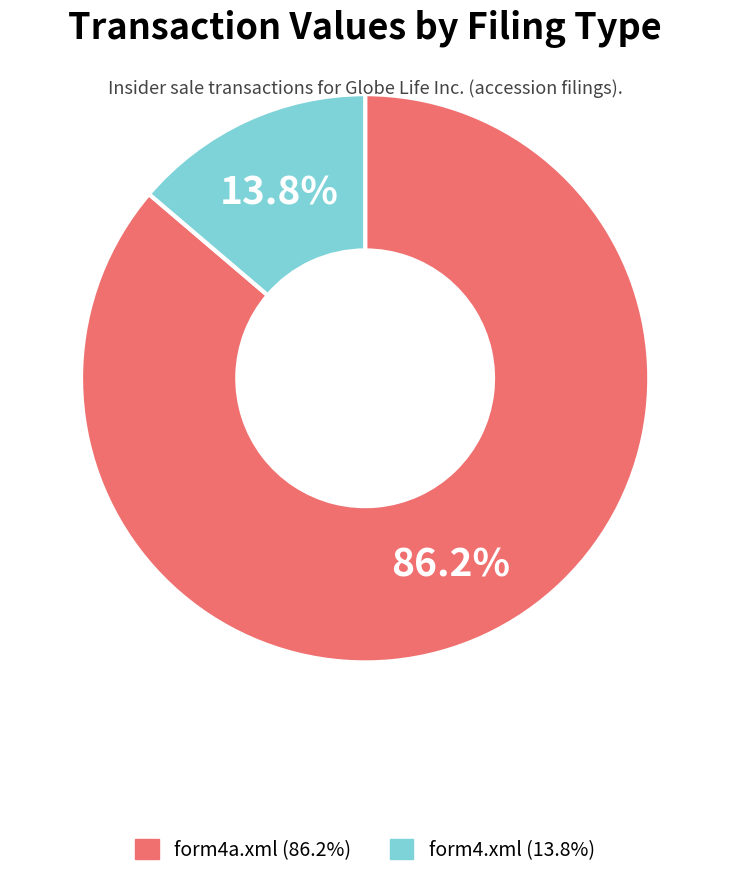

Is there any slice that represents more than half of the pie?

Yes